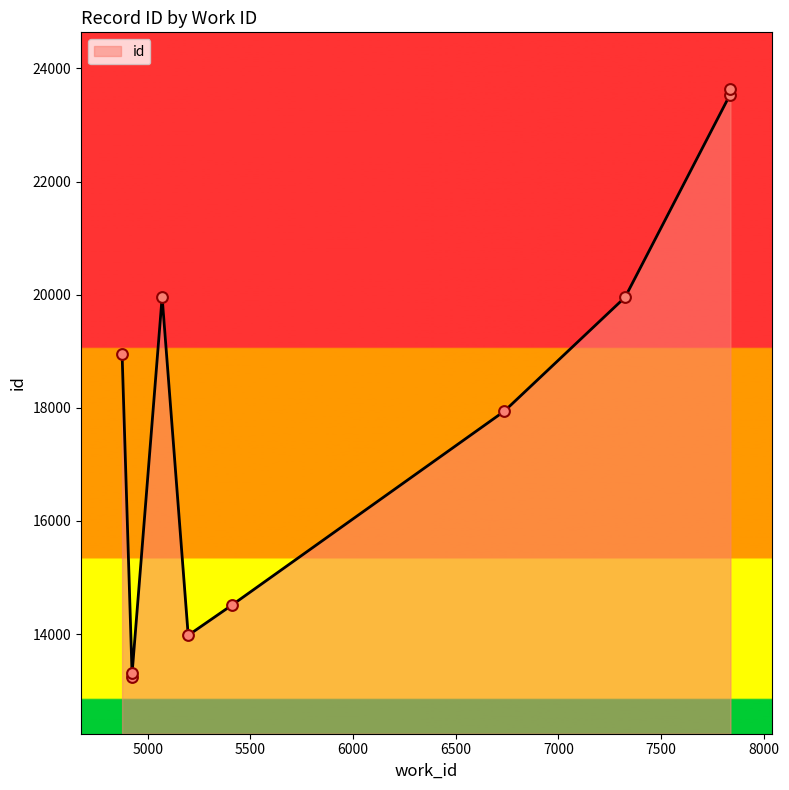

Between 4924 and 5070, which is larger?

5070